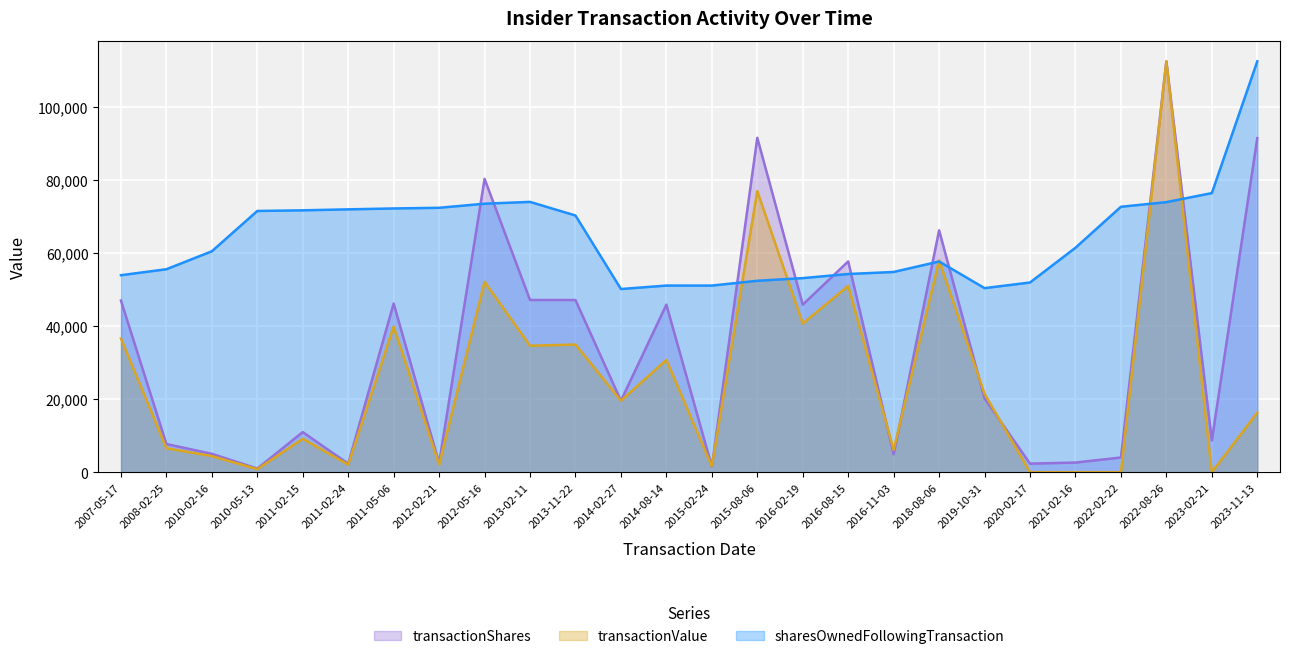

Reading left to right, what are all the values shown in this chart?

transactionShares: 47059.2	7721.1	5040.7	999.9	10992.1	2338.7	46241.5	2450.3	80403.7	47204.1	47204.1	19586.8	45931.0	1525.8	91666.1	45931.0	57781.0	4932.0	66301.3	20228.2	2350.4	2644.2	4032.9	112624.0	8693.6	91568.2
transactionValue: 36663.4	6565.7	4408.1	833.4	9161.9	2083.4	39913.8	2142.0	52182.6	34661.6	34992.2	19603.3	30763.0	1627.4	77047.5	40741.7	51069.8	6157.9	58069.8	21494.5	0.0	0.0	0.0	112624.0	0.0	16314.0
sharesOwnedFollowingTransaction: 53999.0	55637.0	60559.0	71609.0	71784.0	72050.0	72297.0	72478.0	73603.0	74094.0	70363.0	50210.0	51160.0	51157.0	52472.0	53198.0	54328.0	54888.0	57756.0	50454.0	52001.0	61521.0	72756.0	74031.0	76507.0	112624.0